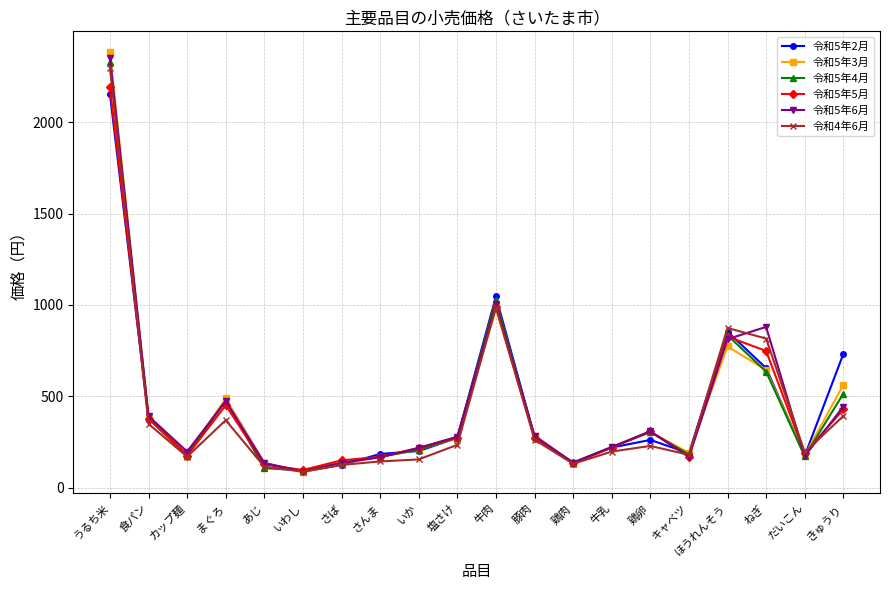

Where does the 令和5年6月 series first go above 279?

うるち米